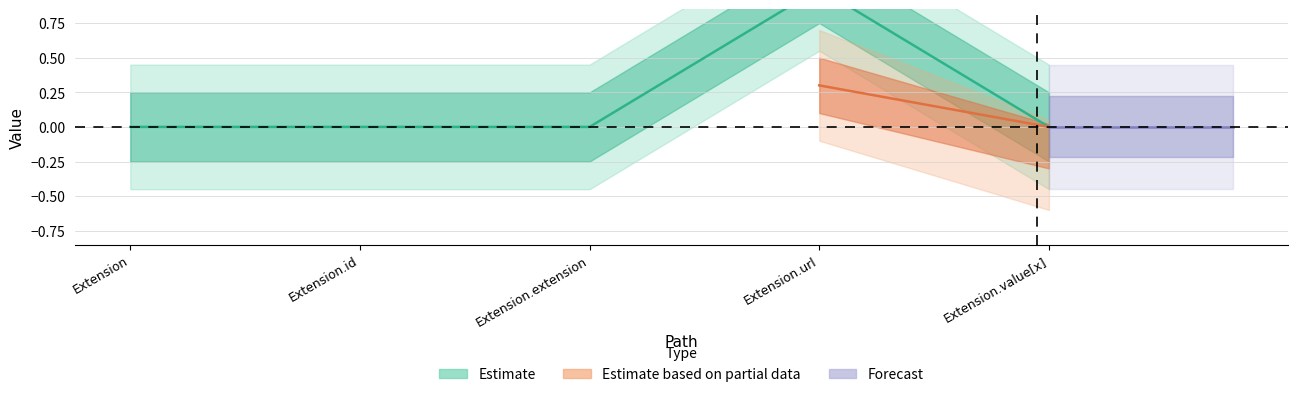

The chart shows a value of 0 at Extension.value[x]. True or false?

True